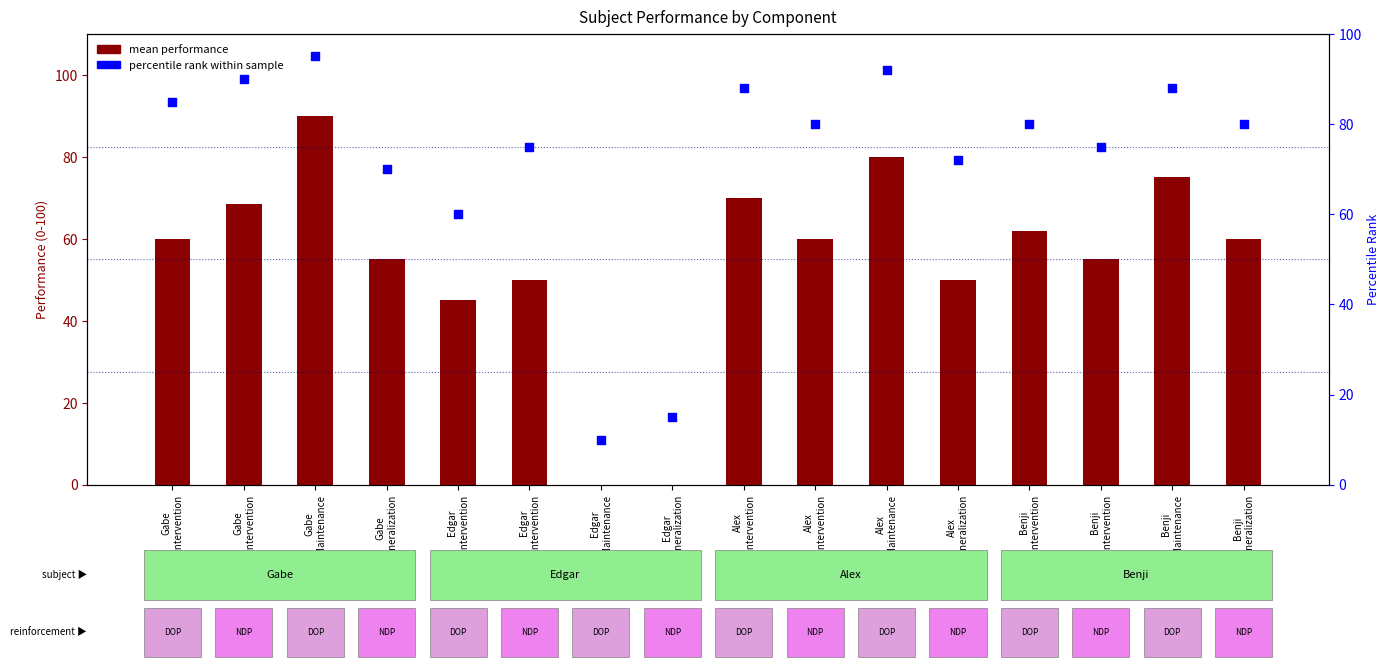

What is the total value across all series at Gabe
Generalization?

125.0